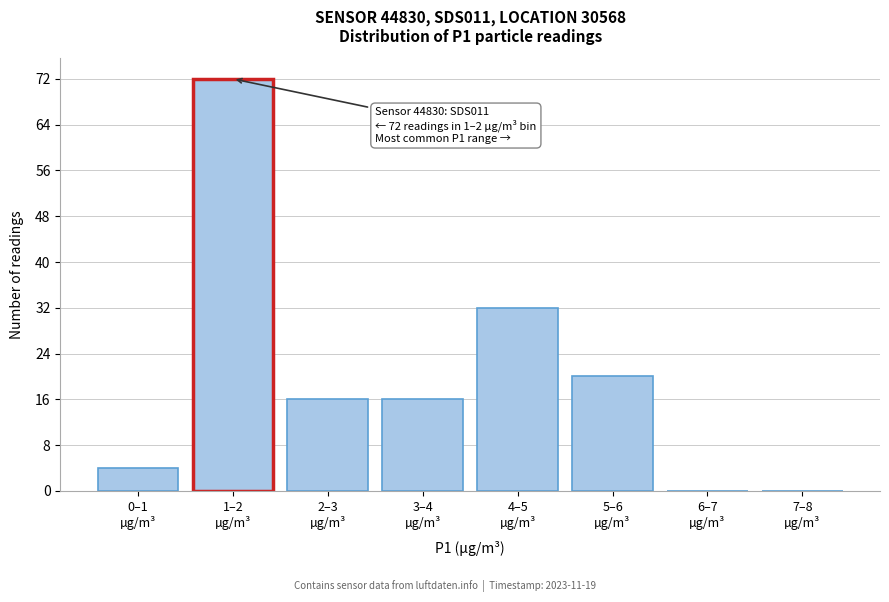

What is the maximum value shown in the chart?

72